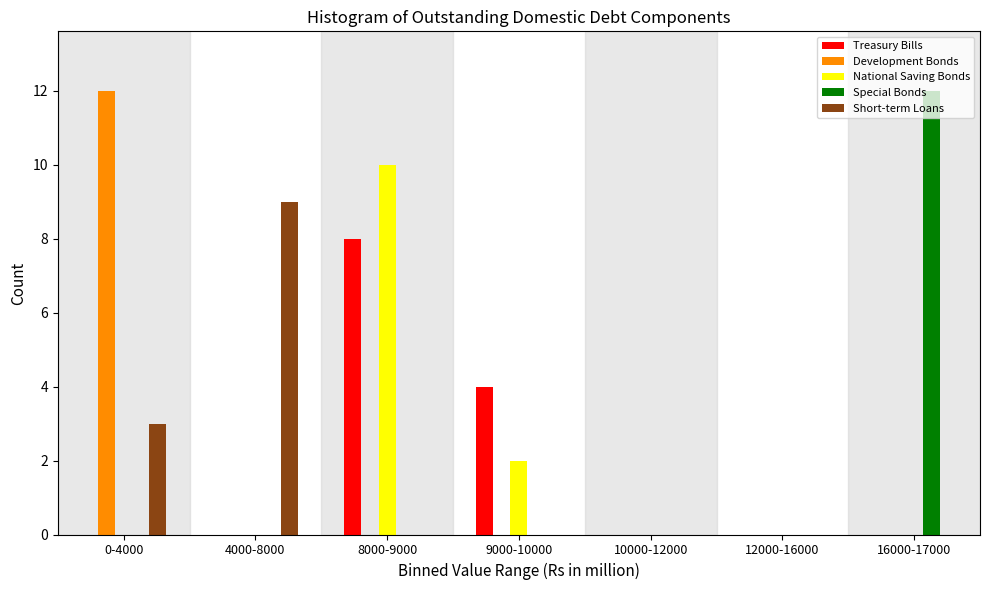

At which category is the sum across all series the highest?

8000-9000